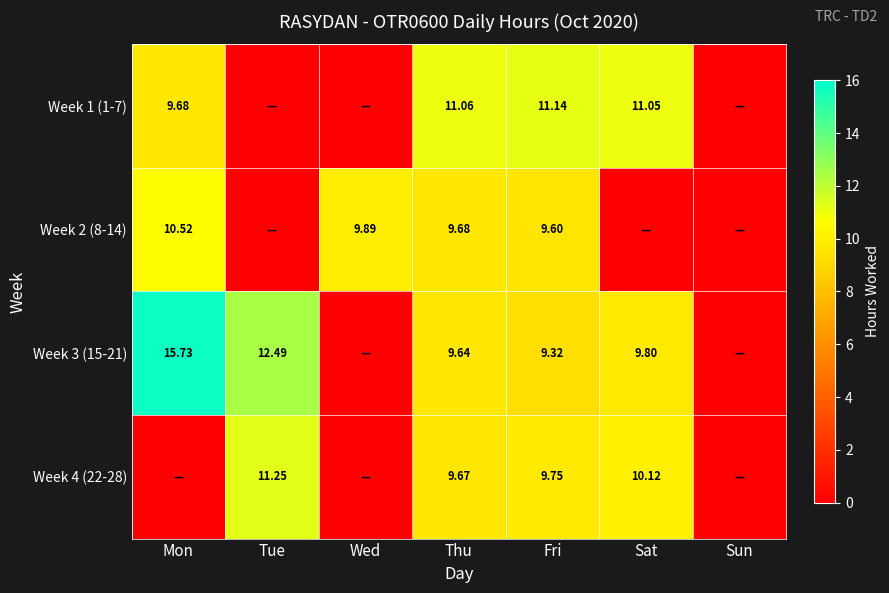

Is the value of Week 3 (15-21) at Fri greater than the value of Week 4 (22-28) at Fri?

No